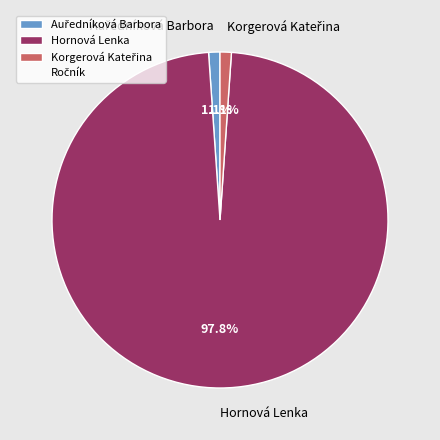

To the nearest percent, what is the average slice percentage?

33%